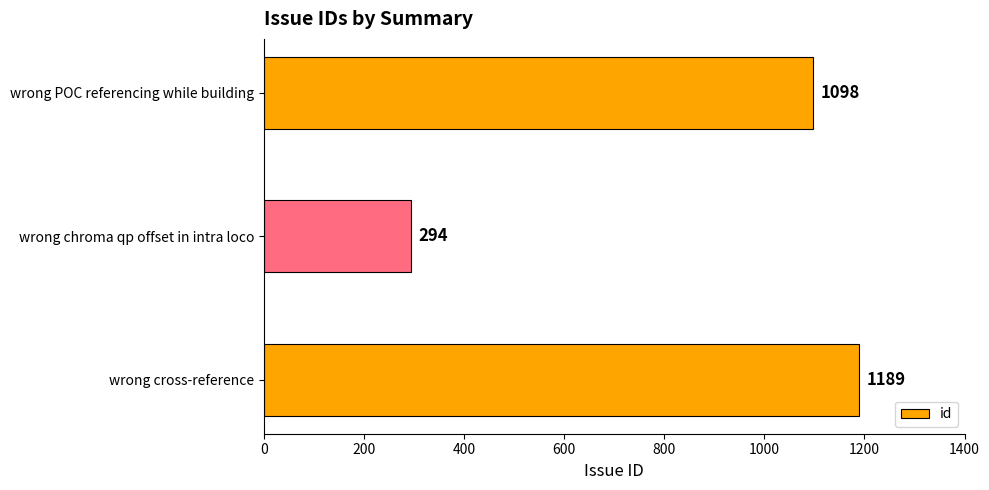

What is the average value?

860